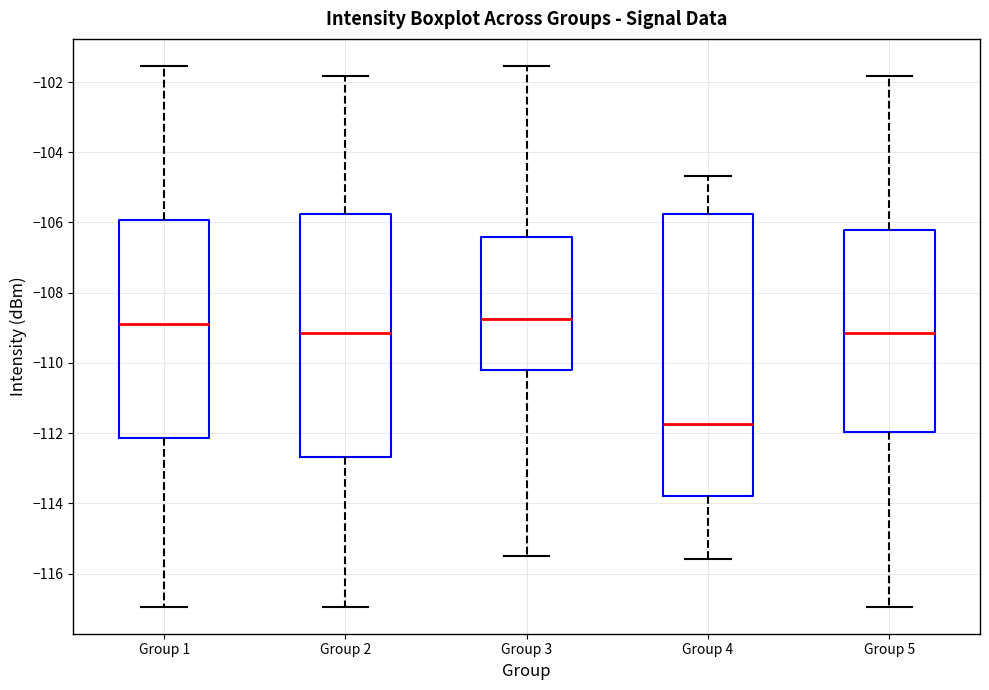

Where does the lower whisker of the box for Group 1 end on the y-axis? The values are not printed on the chart, so give them approximately, as read against the axis.

-117.0